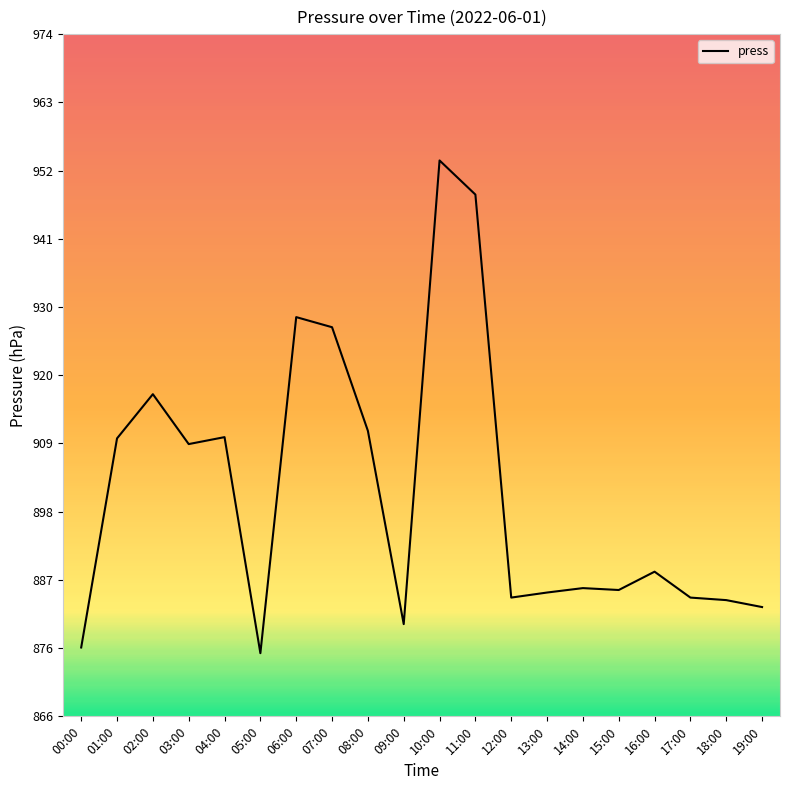

Between 05:00 and 08:00, which is larger?

08:00